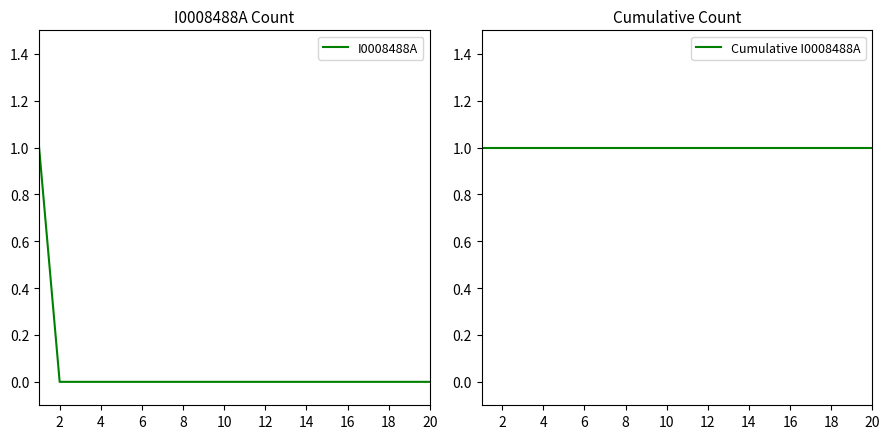

Which has a higher value, 12 or 10?

12